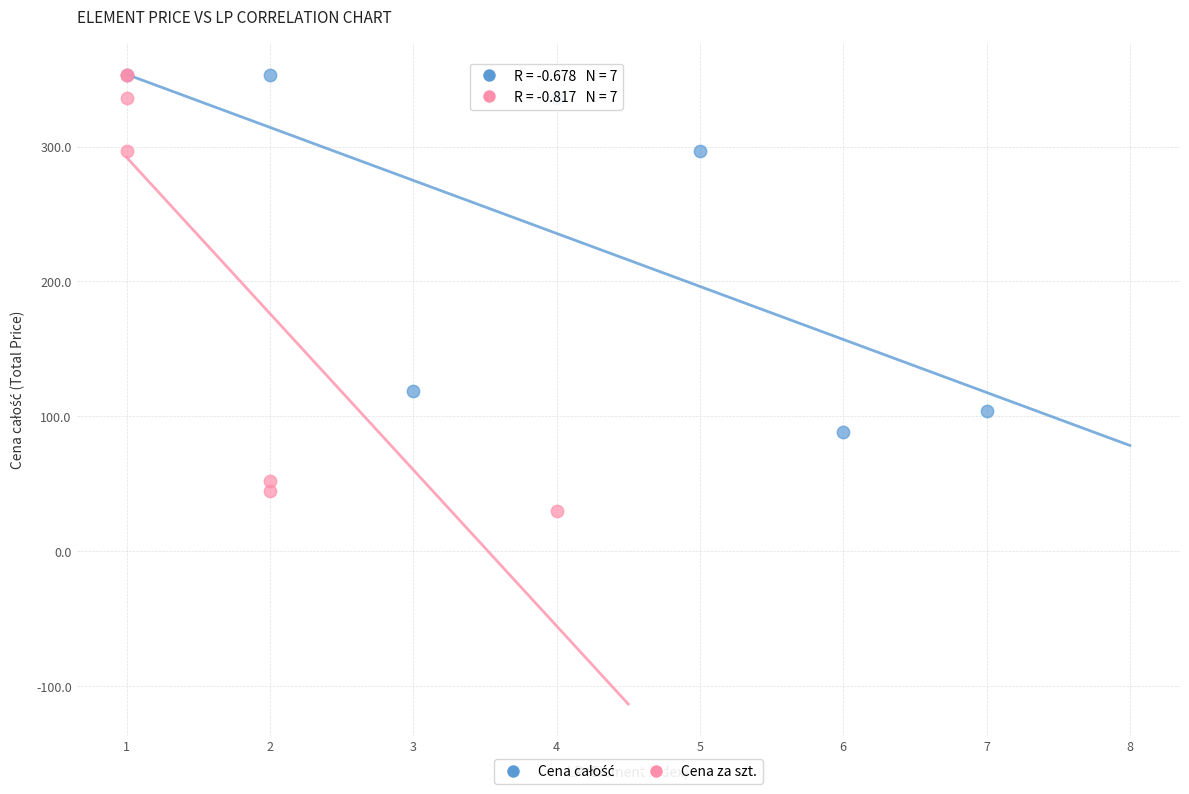

Which series has the widest spread of Y values?

Cena za szt.